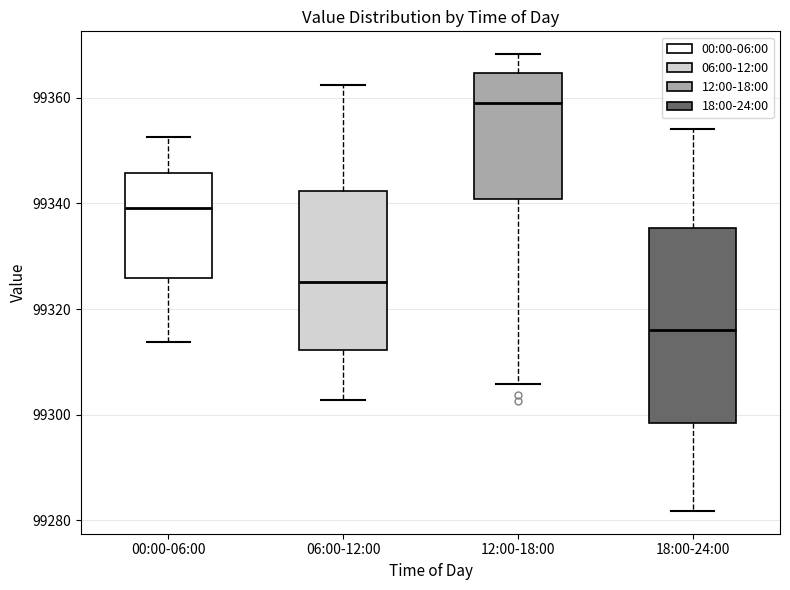

Which box has the lowest median line?

18:00-24:00